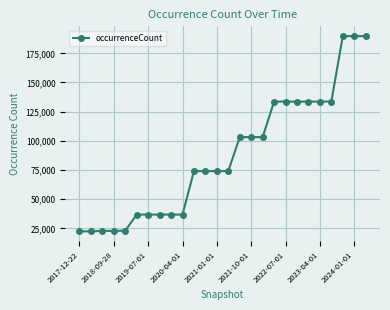

What is the average value?

87472